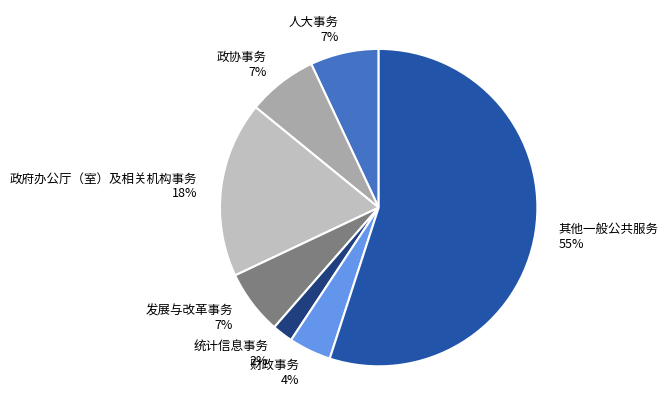

Which category accounts for the majority?

其他一般公共服务